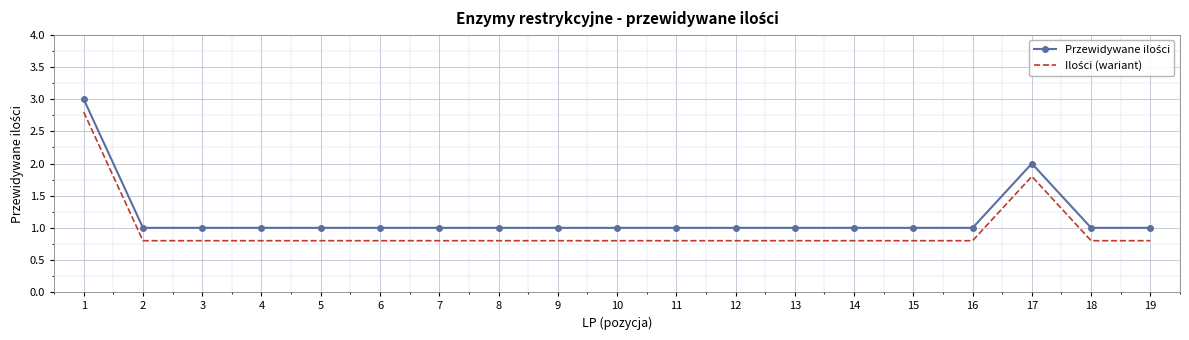

Which label corresponds to the largest value in the chart?

1